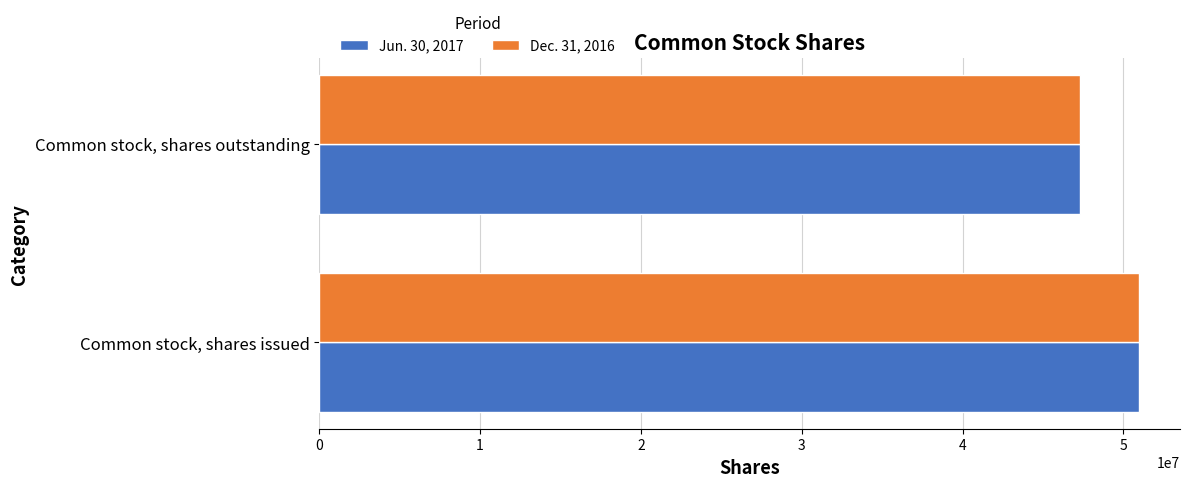

How many categories are shown in the chart?

2